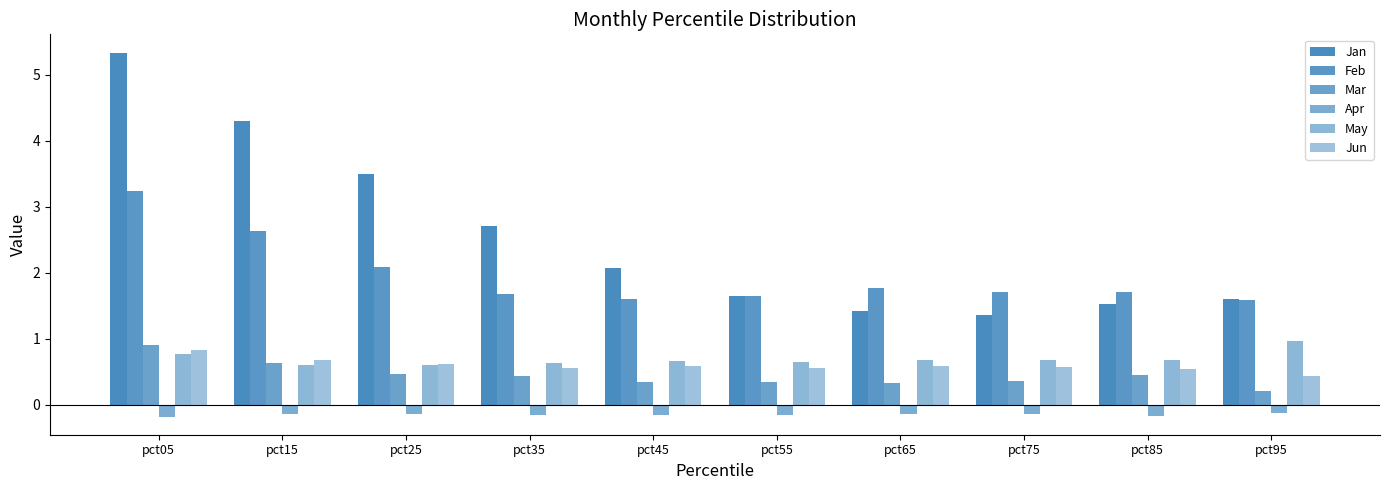

How many groups of bars are there?

10